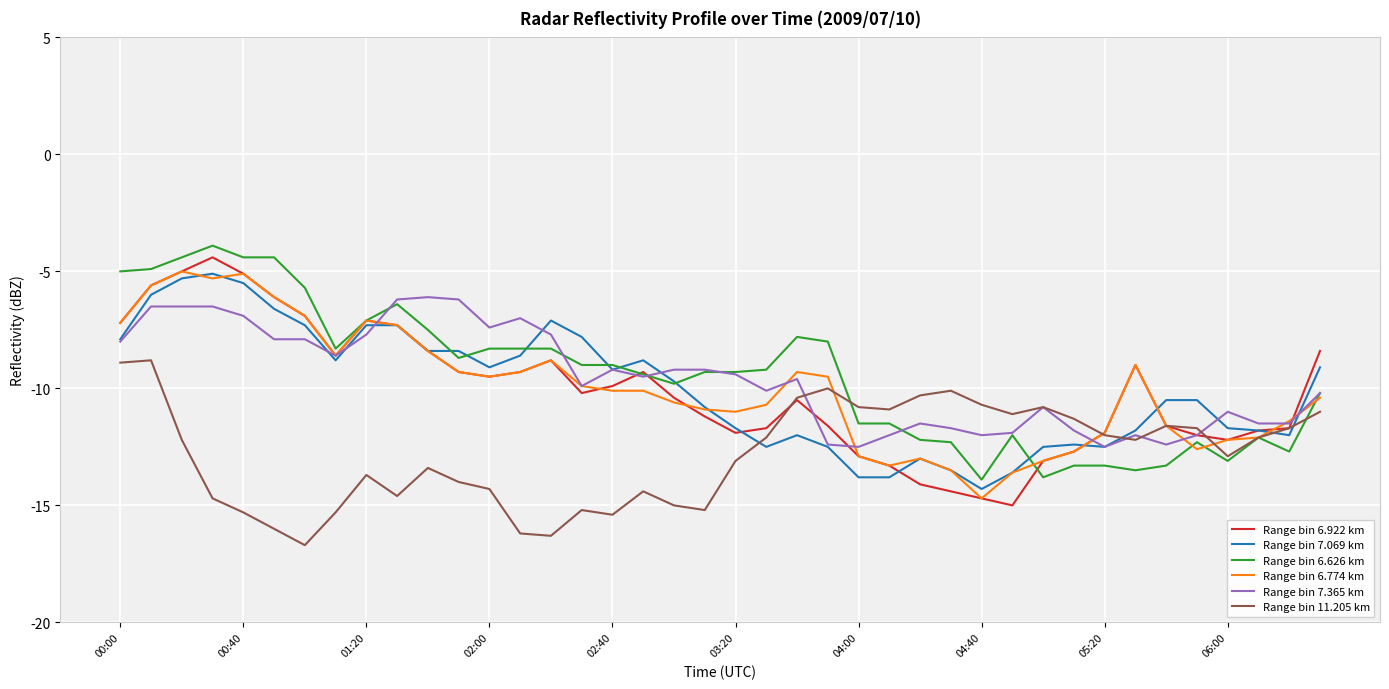

What is the minimum value shown in the chart?

-16.7